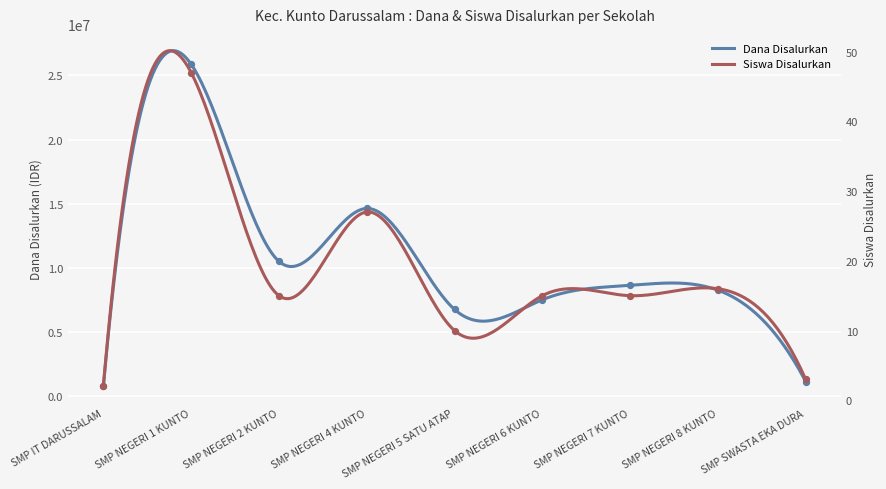

Which series contains the highest Y value?

Dana Disalurkan